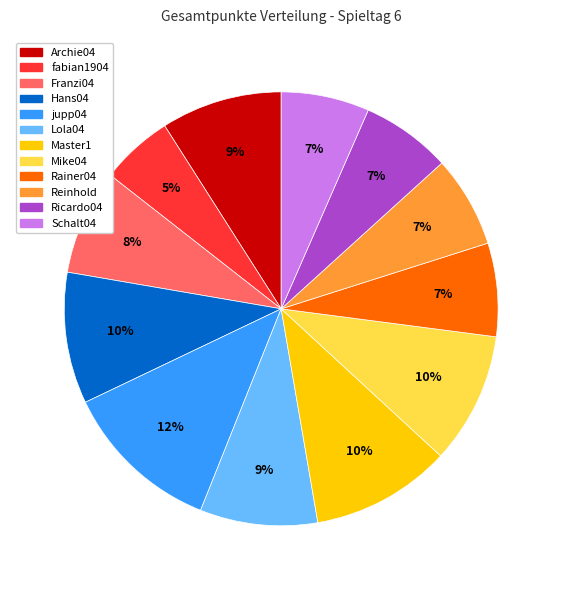

What percentage is the jupp04 slice, to the nearest percent?

12%